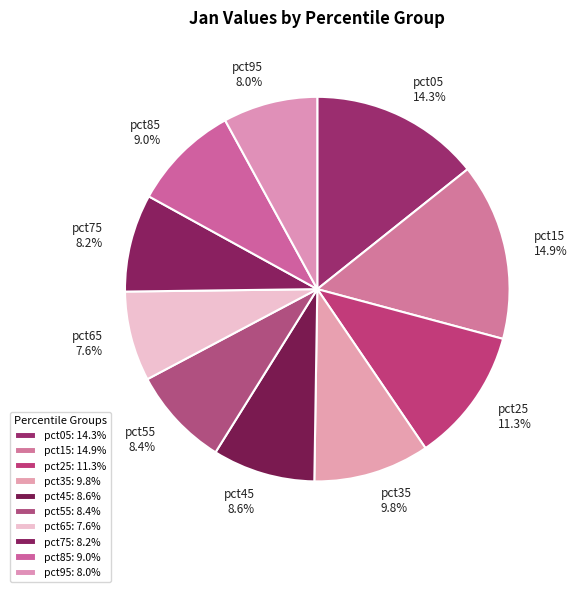

To the nearest percent, what is the difference between the largest and smallest slice percentages?

7%